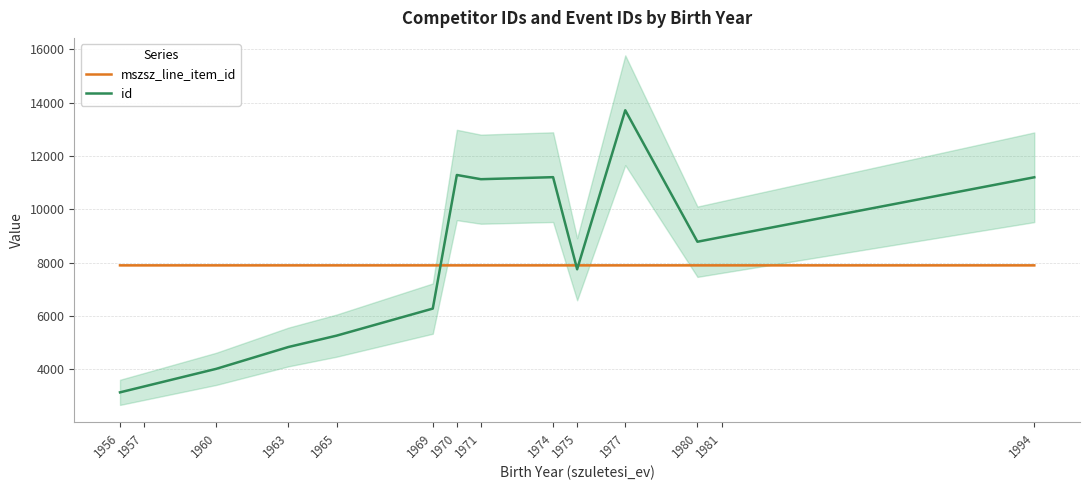

True or false: mszsz_line_item_id has a value of 4992.2 at 1980.

False